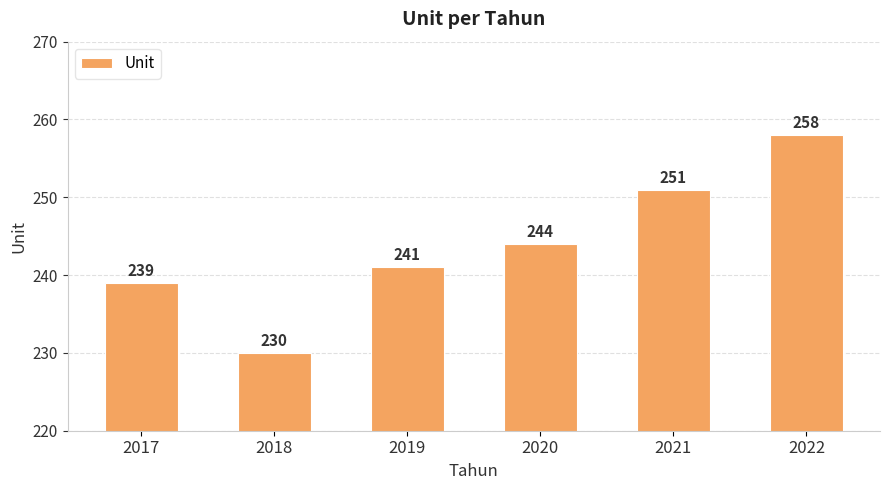

Rank the categories by value from lowest to highest.

2018, 2017, 2019, 2020, 2021, 2022